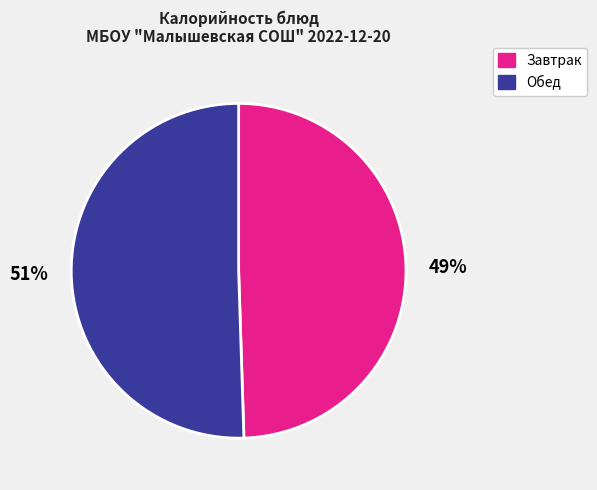

Which slice is the smallest?

Завтрак